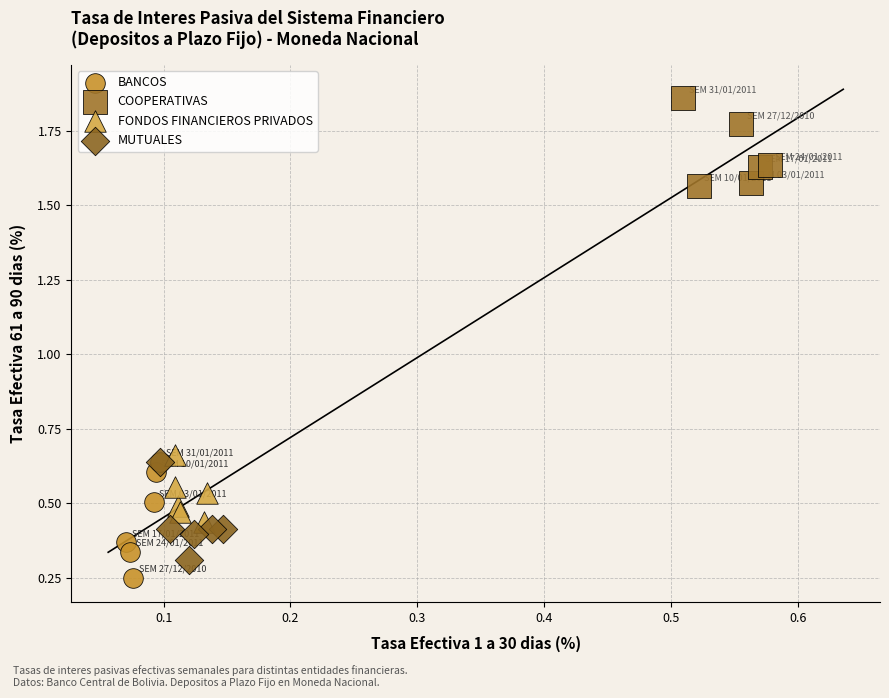

Which series reaches the maximum Y coordinate?

COOPERATIVAS